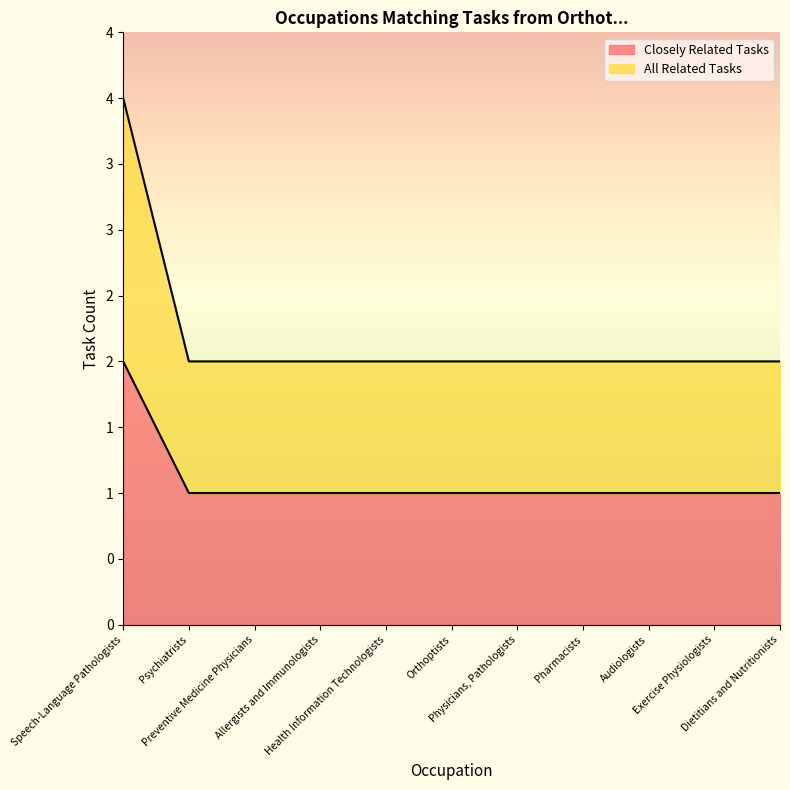

True or false: Closely Related Tasks and All Related Tasks intersect in this chart.

False